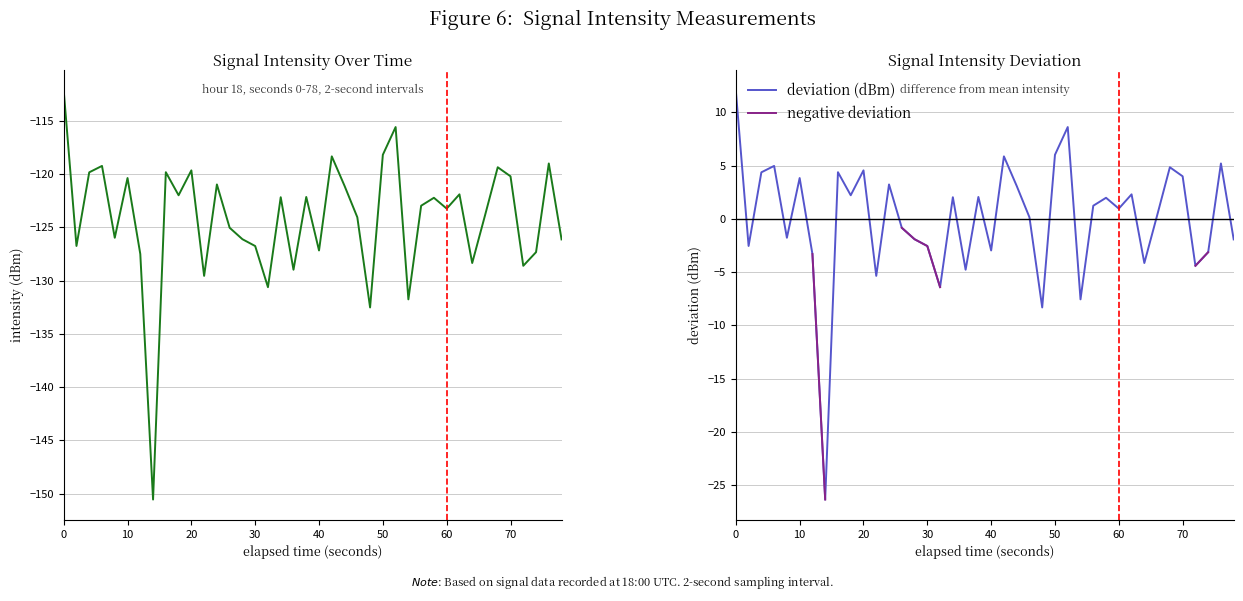

What is the maximum value for deviation (dBm)?

12.1